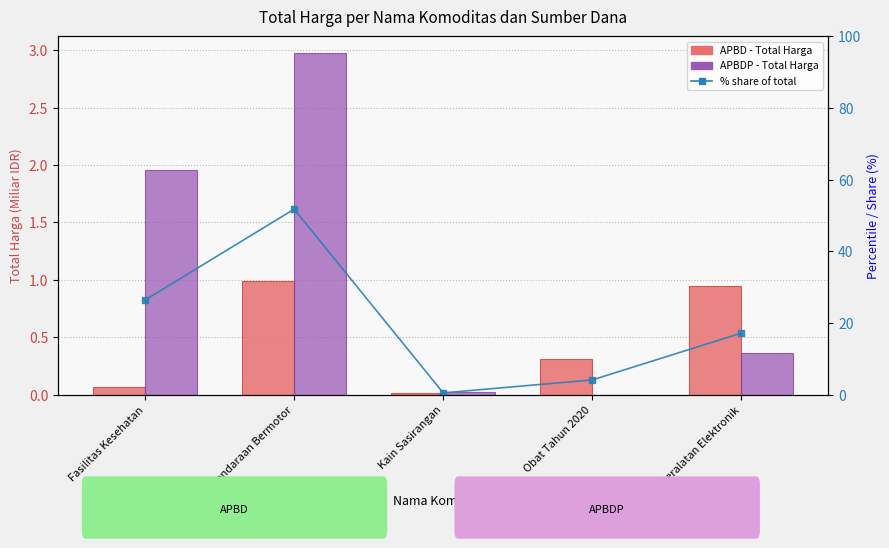

What is the label of the 3rd bar from the right?

Kain Sasirangan